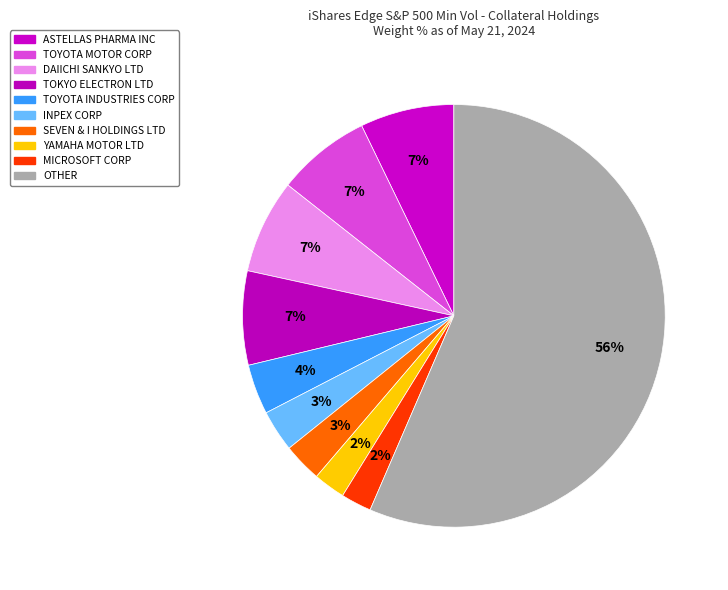

How many segments does this pie chart have?

10